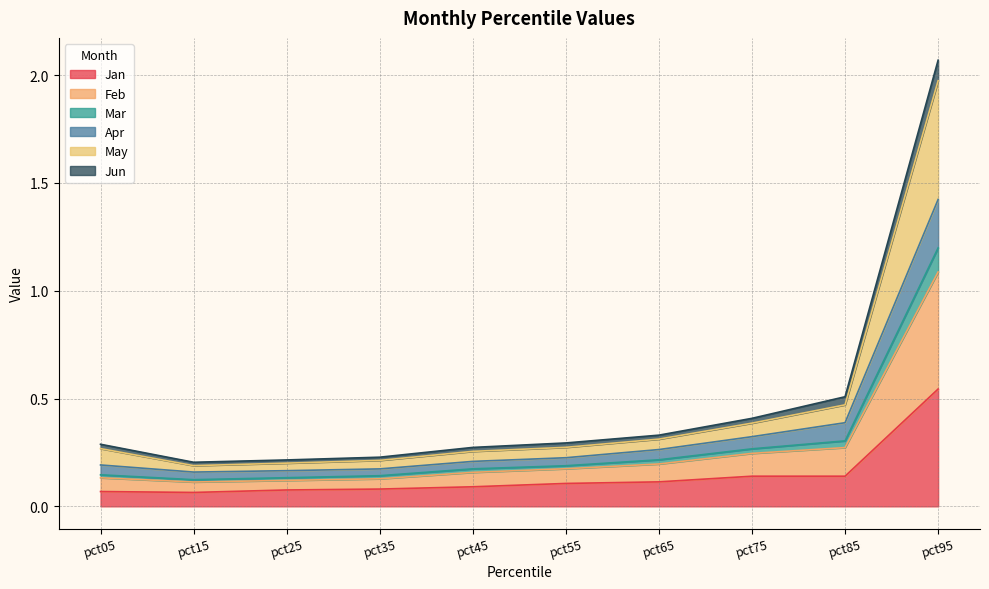

At which category is the sum across all series the highest?

pct95